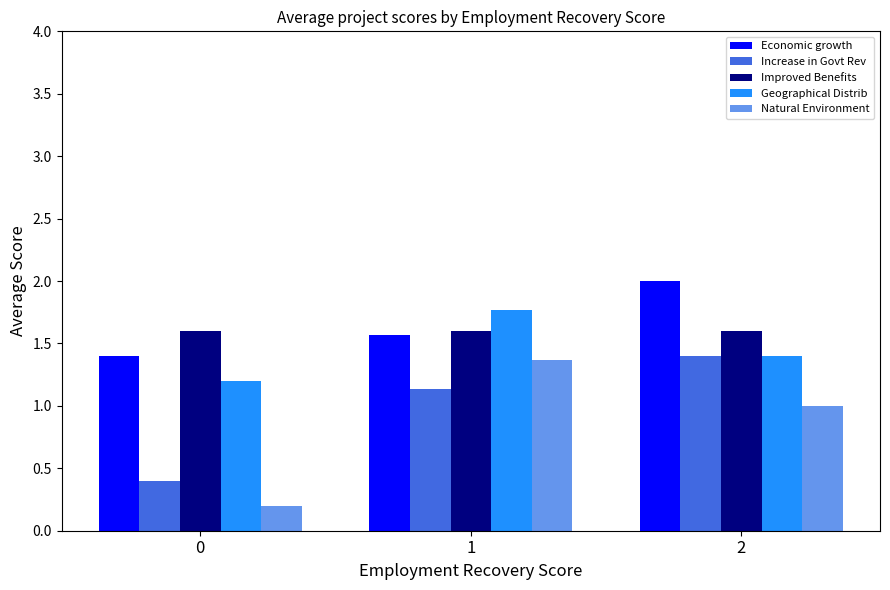

What is the approximate value of Geographical Distrib at 0?

1.2